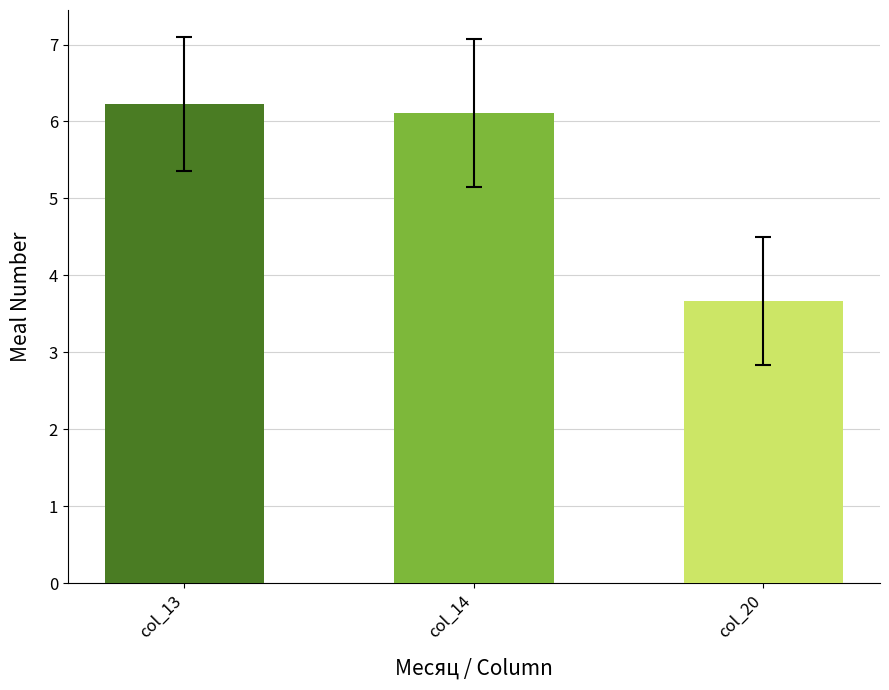

Does the chart contain any negative values?

No